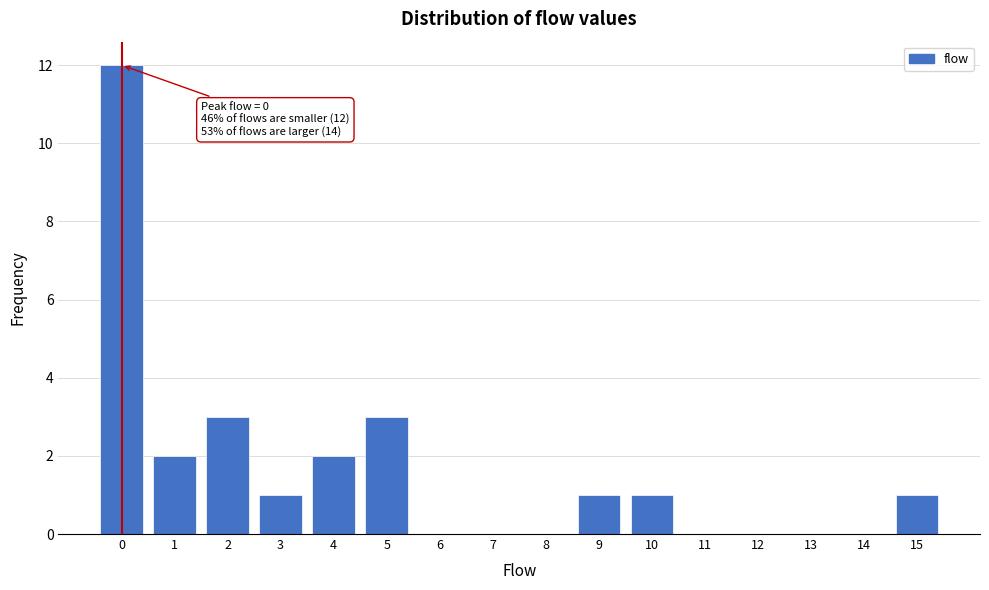

Reading left to right, extract all data points from this chart.

0=12	1=2	2=3	3=1	4=2	5=3	6=0	7=0	8=0	9=1	10=1	11=0	12=0	13=0	14=0	15=1